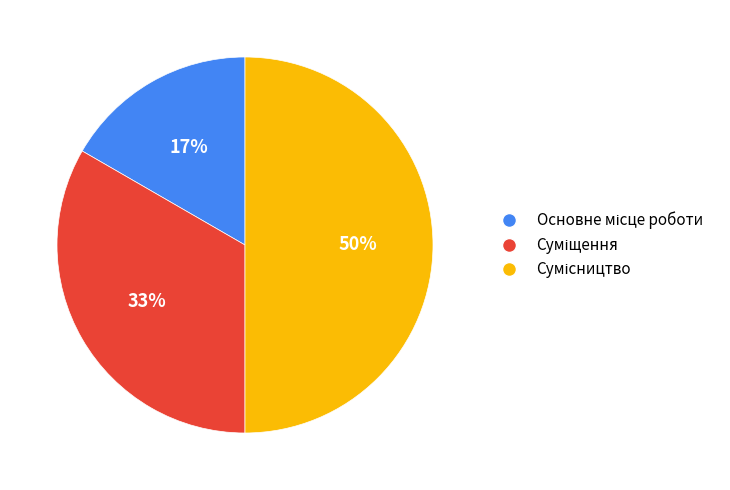

To the nearest percent, what is the average slice percentage?

33%